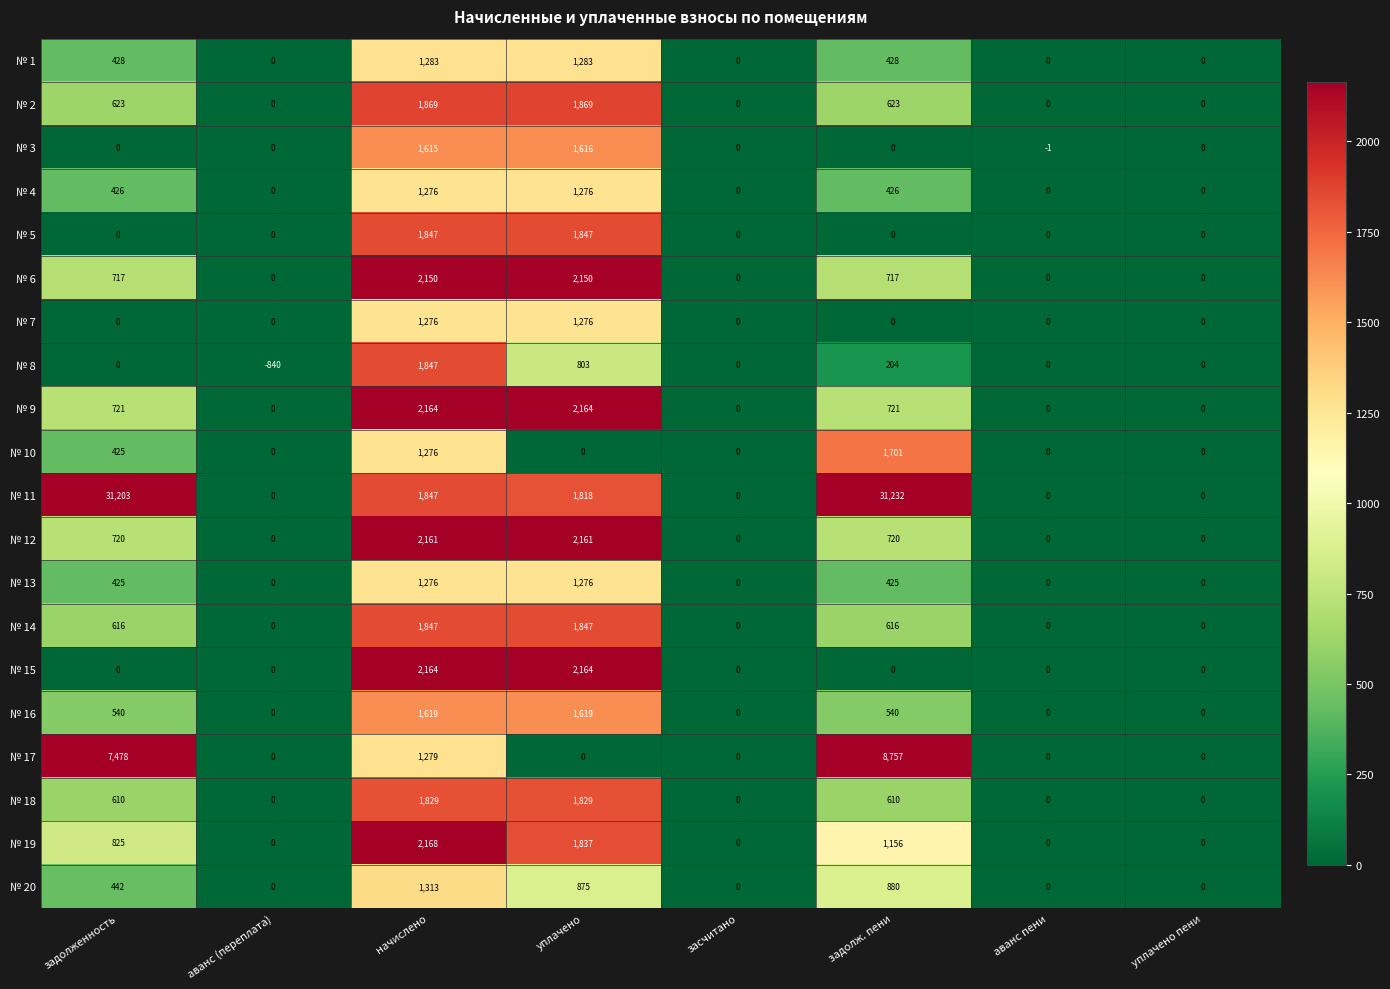

What is the difference between the maximum and minimum values in the № 7 series?

1276